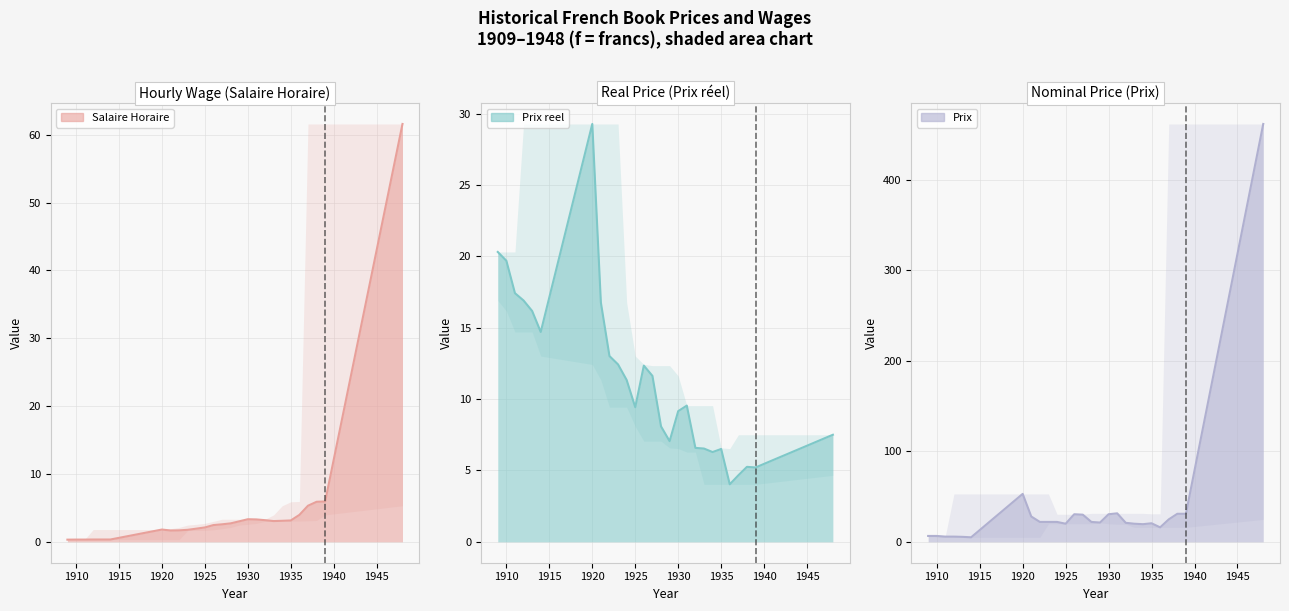

At which label does Prix reel reach its minimum?

1936